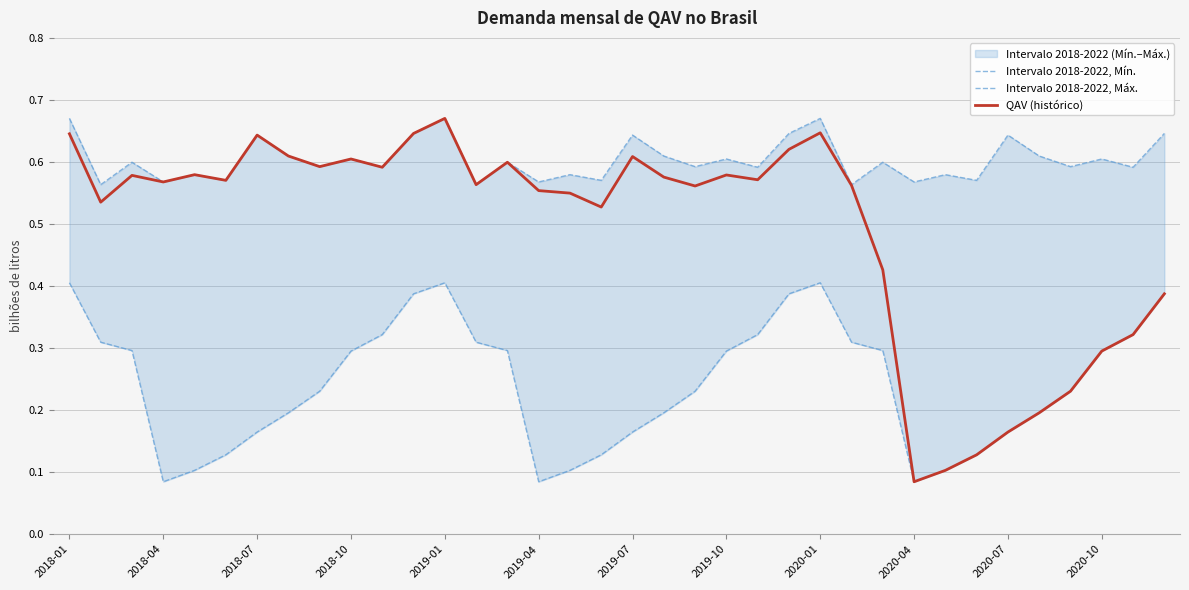

Reading left to right, transcribe all the data shown in this chart.

Intervalo 2018-2022, Mín.: 0.4	0.3	0.3	0.1	0.1	0.1	0.2	0.2	0.2	0.3	0.3	0.4	0.4	0.3	0.3	0.1	0.1	0.1	0.2	0.2	0.2	0.3	0.3	0.4	0.4	0.3	0.3	0.1	0.1	0.1	0.2	0.2	0.2	0.3	0.3	0.4
Intervalo 2018-2022, Máx.: 0.7	0.6	0.6	0.6	0.6	0.6	0.6	0.6	0.6	0.6	0.6	0.6	0.7	0.6	0.6	0.6	0.6	0.6	0.6	0.6	0.6	0.6	0.6	0.6	0.7	0.6	0.6	0.6	0.6	0.6	0.6	0.6	0.6	0.6	0.6	0.6
QAV (histórico): 0.6	0.5	0.6	0.6	0.6	0.6	0.6	0.6	0.6	0.6	0.6	0.6	0.7	0.6	0.6	0.6	0.5	0.5	0.6	0.6	0.6	0.6	0.6	0.6	0.6	0.6	0.4	0.1	0.1	0.1	0.2	0.2	0.2	0.3	0.3	0.4